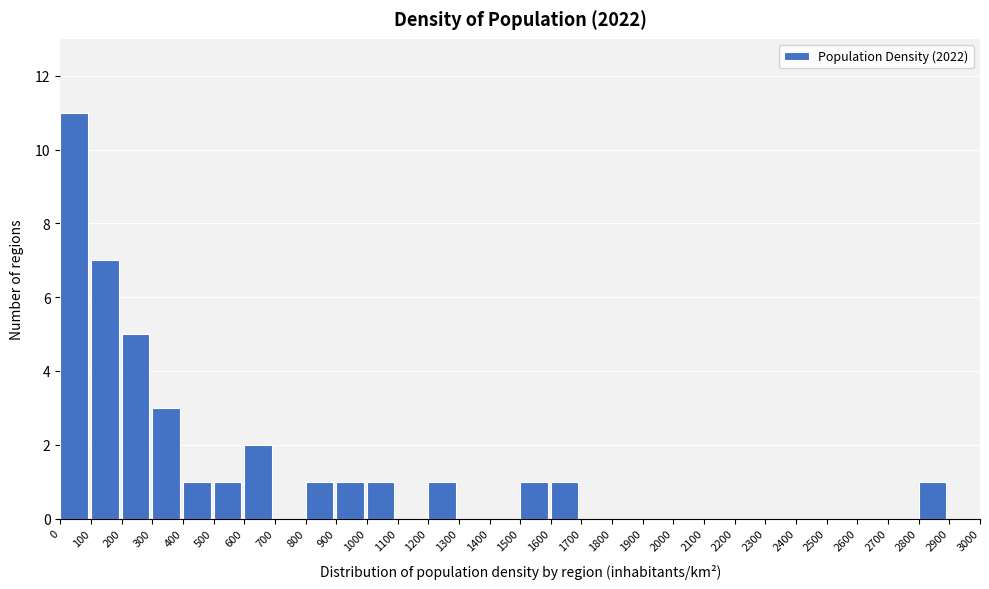

Over which range of the x-axis is the bar tallest?

0 to 100